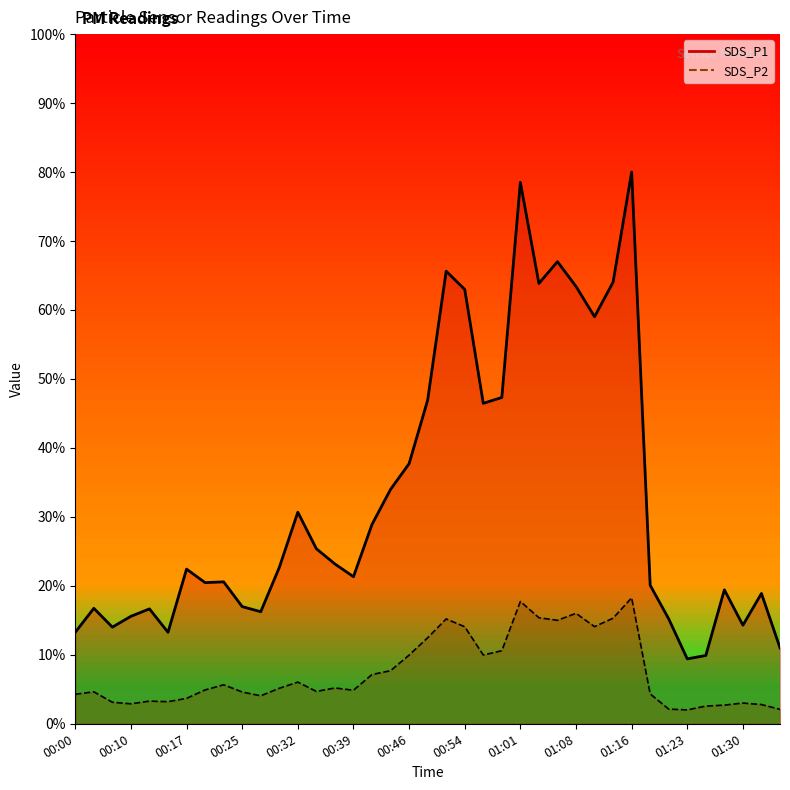

How many data points does each series have?

39